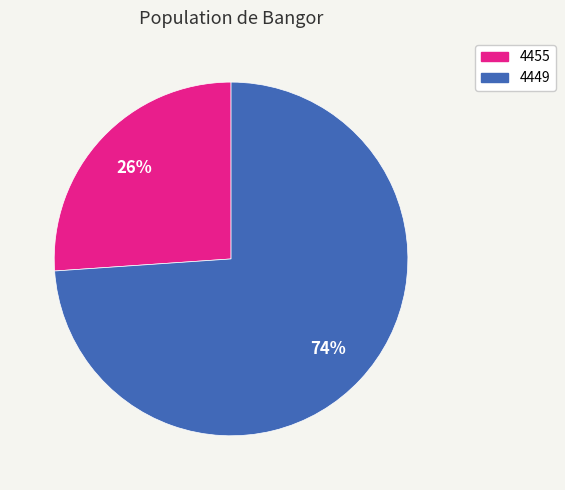

Rank the categories by value from highest to lowest.

4449, 4455